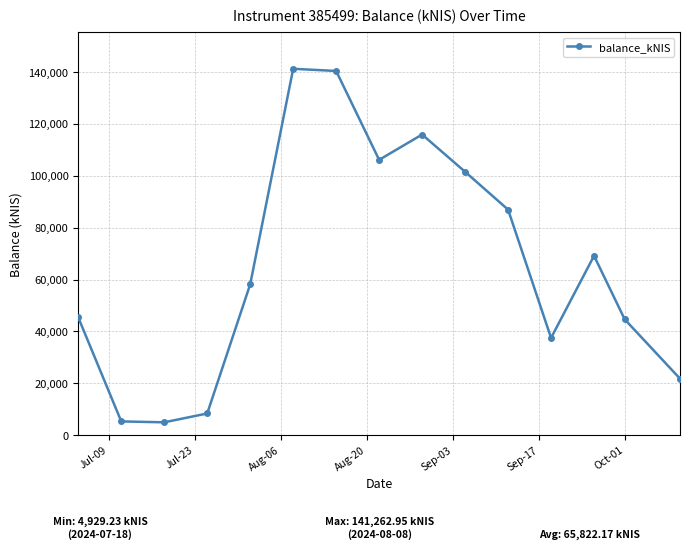

What is the average value?

65822.2